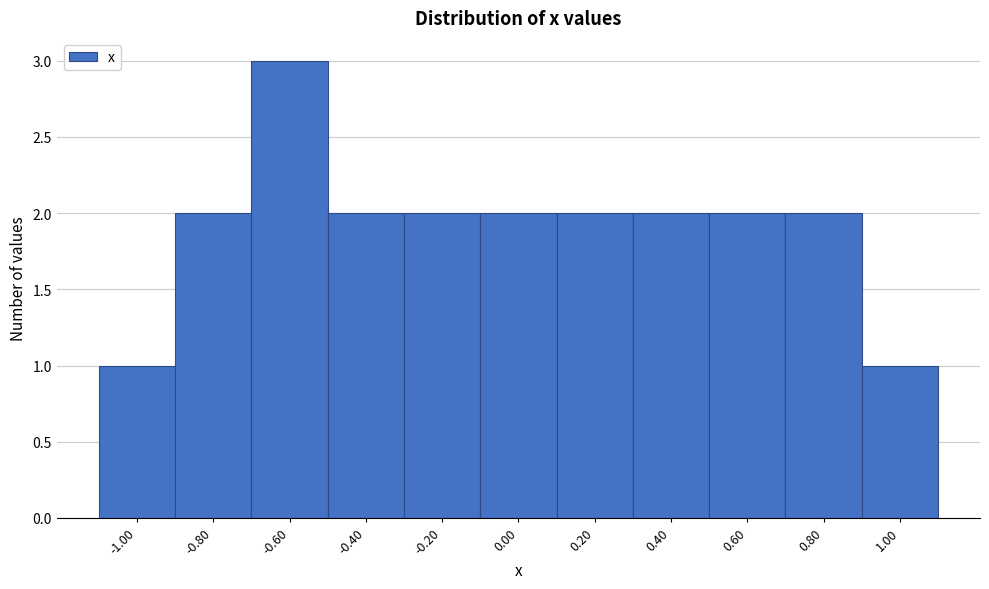

Reading left to right, transcribe this chart: for each bar, give the range it covers on the x-axis and its height. The values are not printed on the chart, so give them approximately, as read against the axis.

-1.1 to -0.9: 1
-0.9 to -0.7: 2
-0.7 to -0.5: 3
-0.5 to -0.3: 2
-0.3 to -0.1: 2
-0.1 to 0.1: 2
0.1 to 0.3: 2
0.3 to 0.5: 2
0.5 to 0.7: 2
0.7 to 0.9: 2
0.9 to 1.1: 1